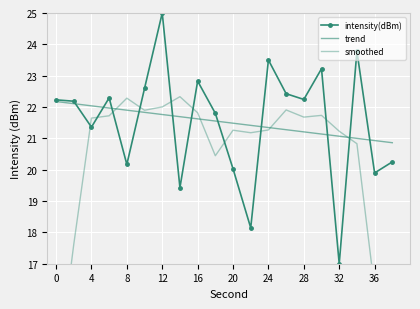

How many times do intensity(dBm) and smoothed cross each other?

10